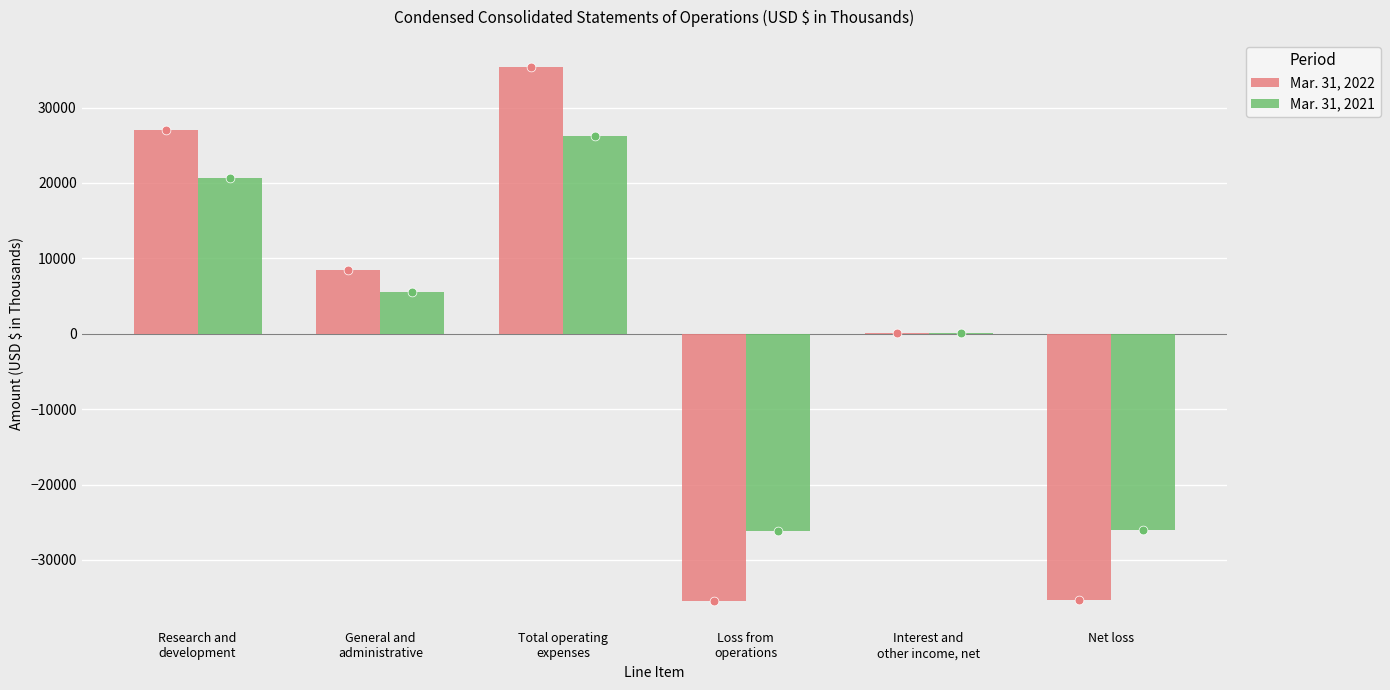

What are all the series names shown in the legend?

Mar. 31, 2022, Mar. 31, 2021